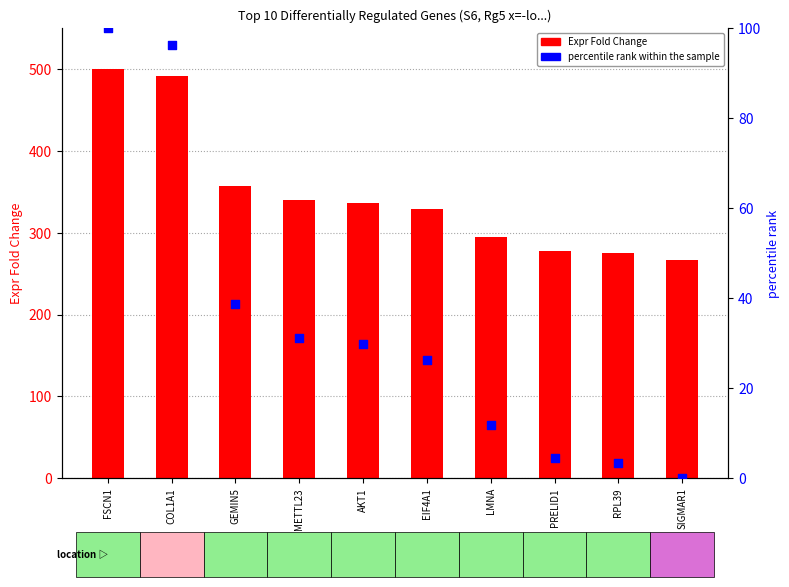

At which category is the sum across all series the highest?

FSCN1